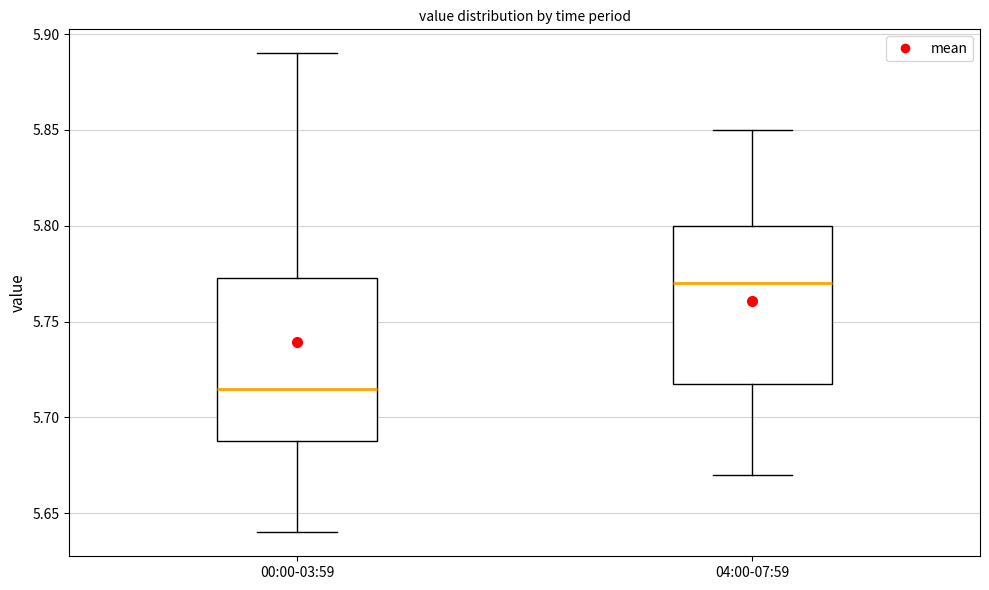

Reading left to right, transcribe this box plot: for each box, give where its median line is, the range the box spans, and where its two whiskers end, as read against the y-axis. The values are not printed on the chart, so give them approximately, as read against the axis.

00:00-03:59: median 5.715, box 5.690 to 5.775, whiskers 5.640 to 5.890
04:00-07:59: median 5.770, box 5.720 to 5.800, whiskers 5.670 to 5.850